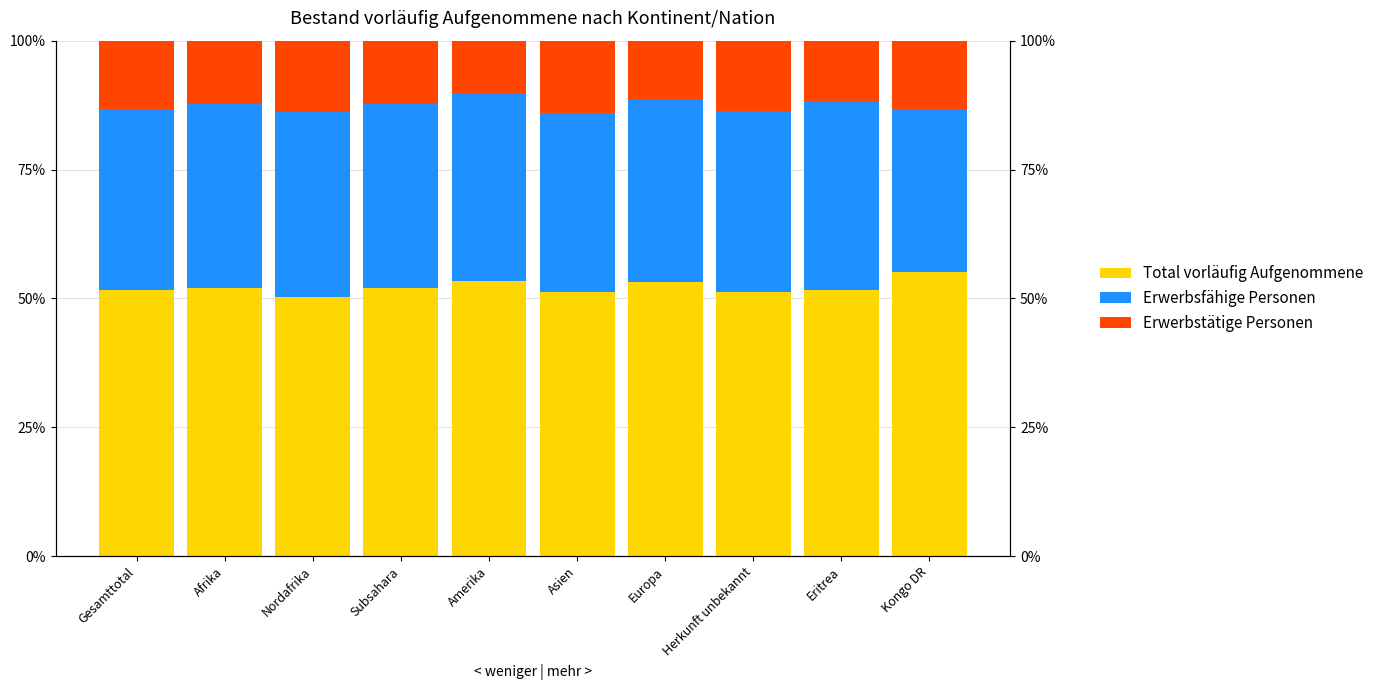

How many groups of bars are there?

10